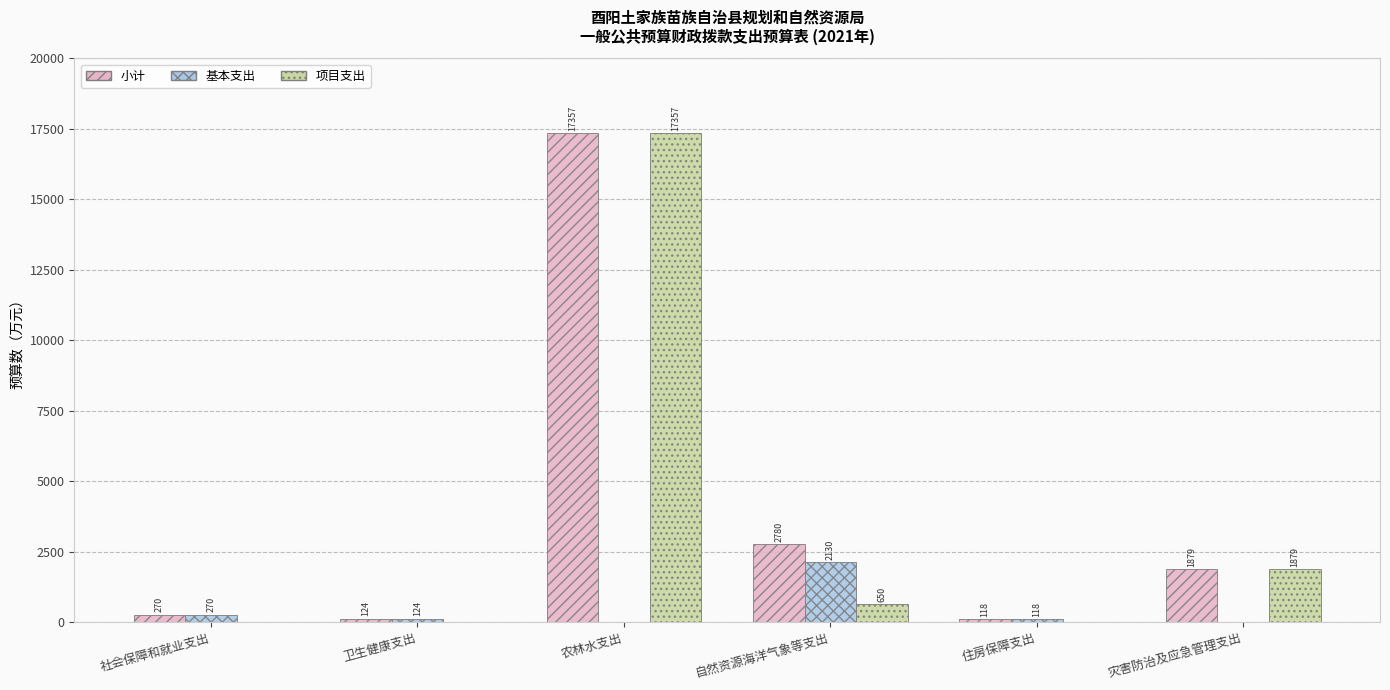

Which series has the largest total across all categories?

小计